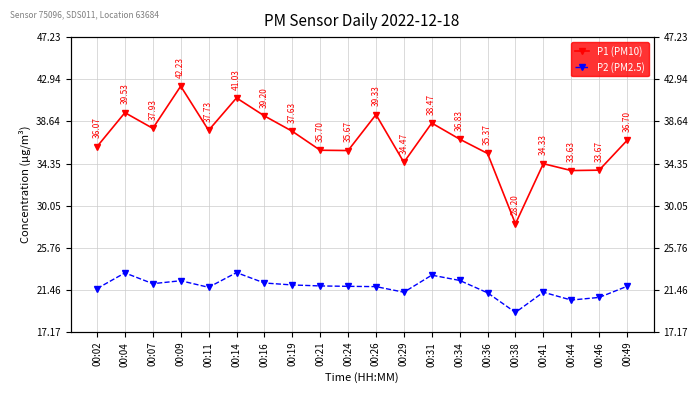

What is the minimum value for P2 (PM2.5)?

19.2